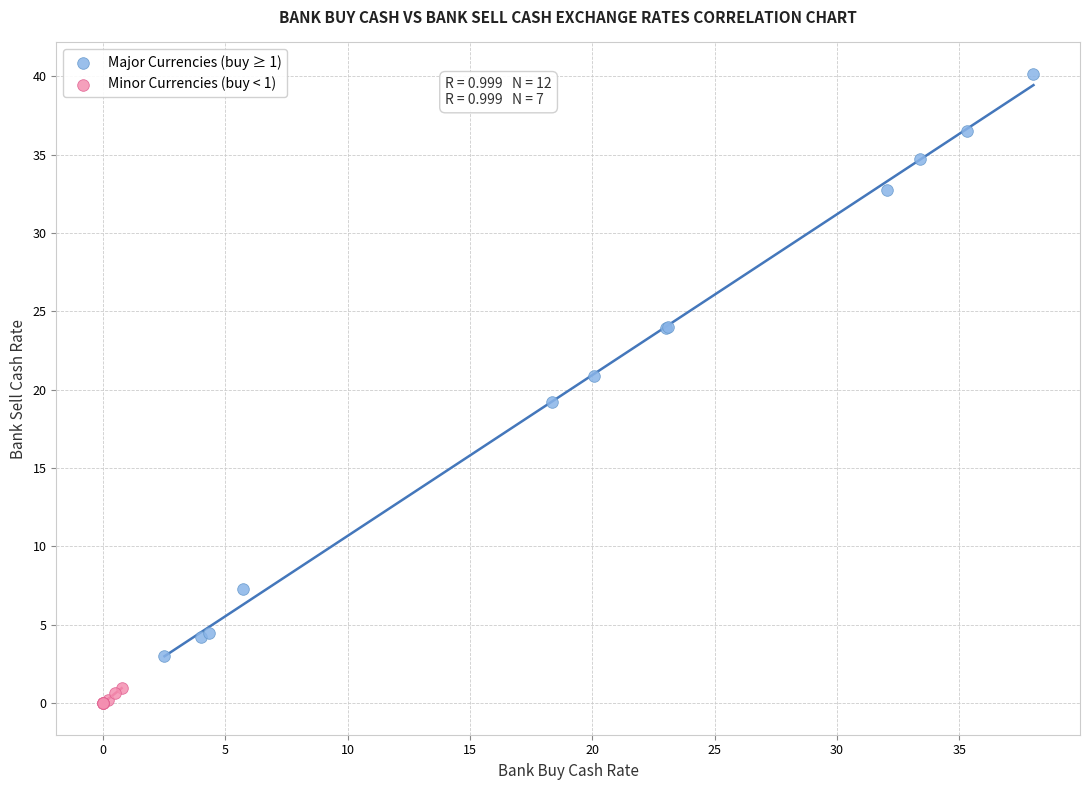

What are all the series names shown in the legend?

Major Currencies (buy ≥ 1), Minor Currencies (buy < 1)